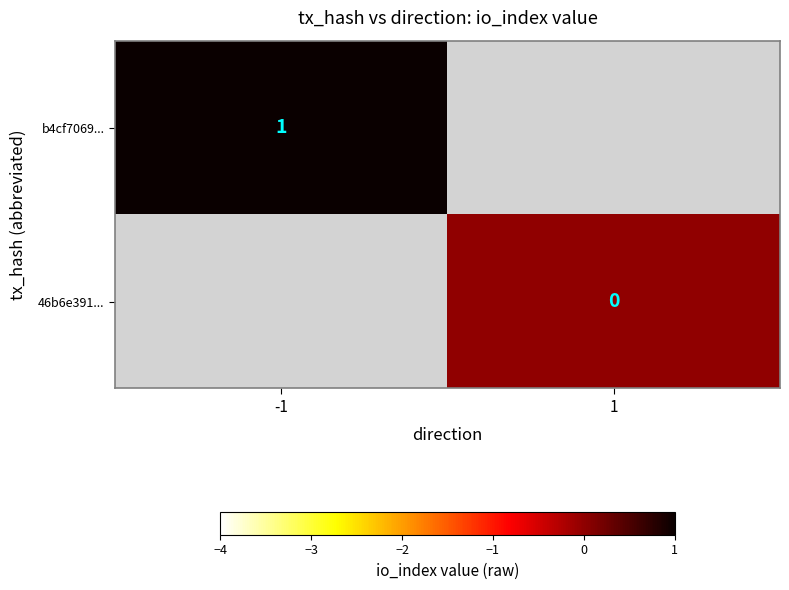

Rank the series by their maximum value, from highest to lowest.

b4cf7069..., 46b6e391...